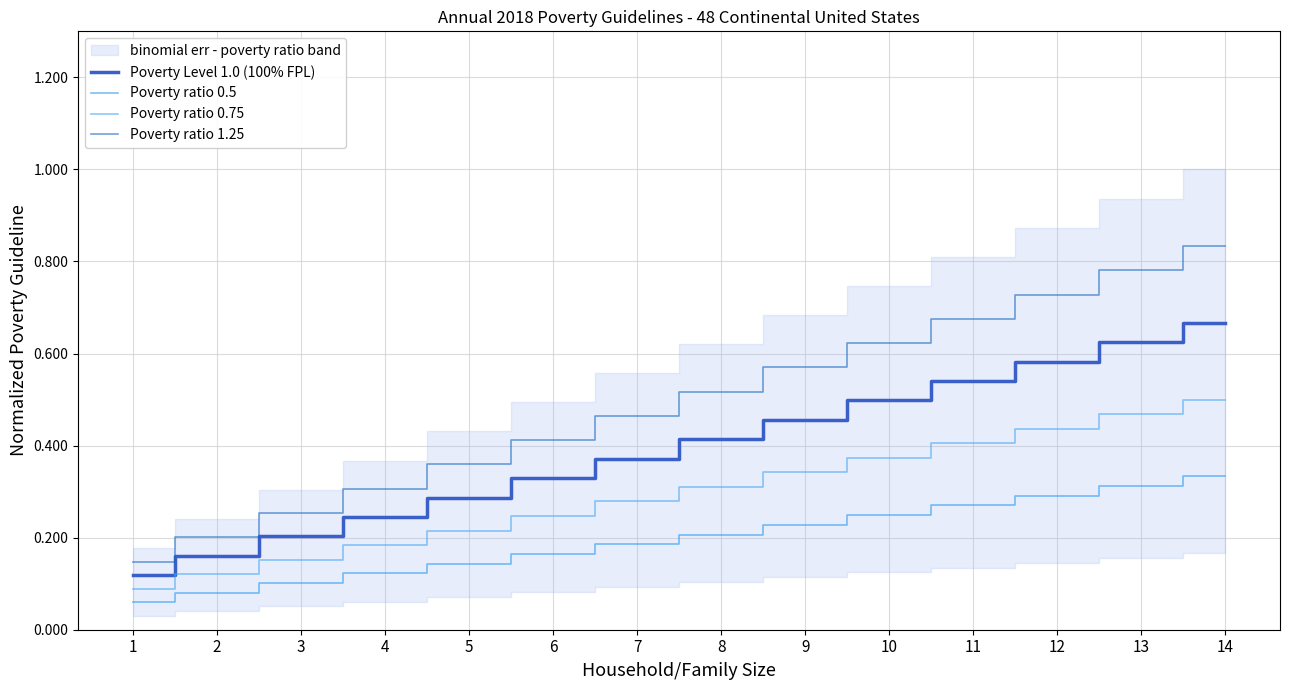

True or false: Poverty Level 1.0 (100% FPL) has a value of 0.3 at 9.

False